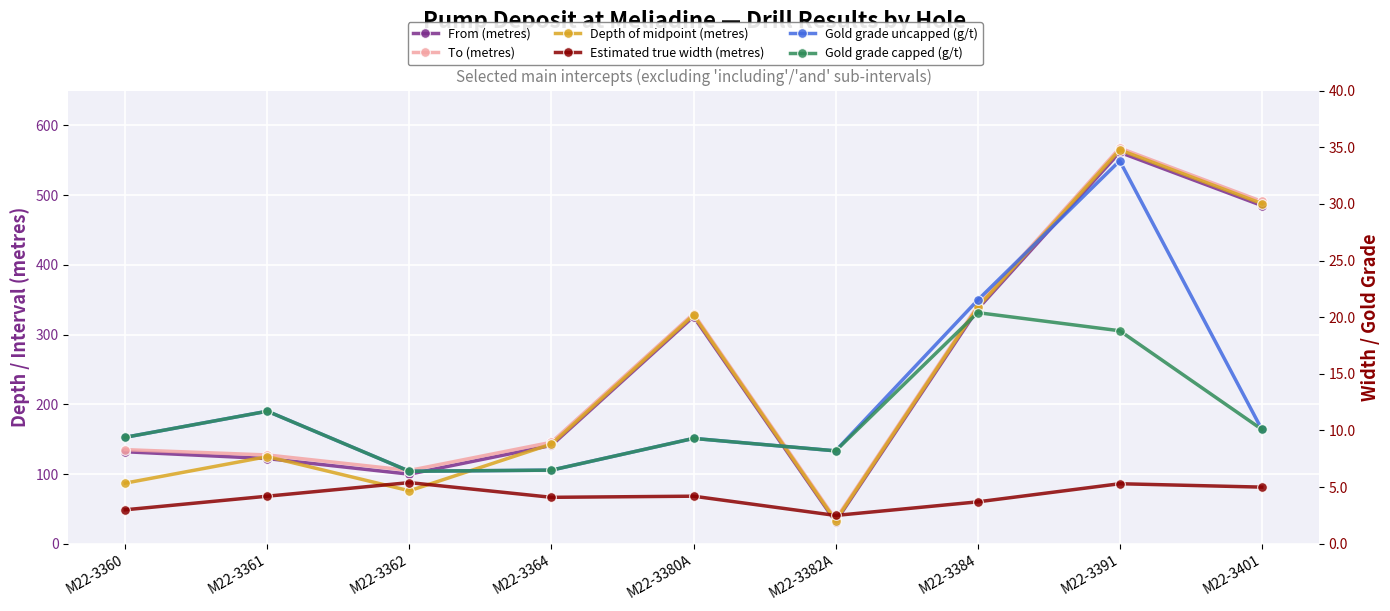

True or false: Depth of midpoint (metres) and Gold grade uncapped (g/t) intersect in this chart.

False